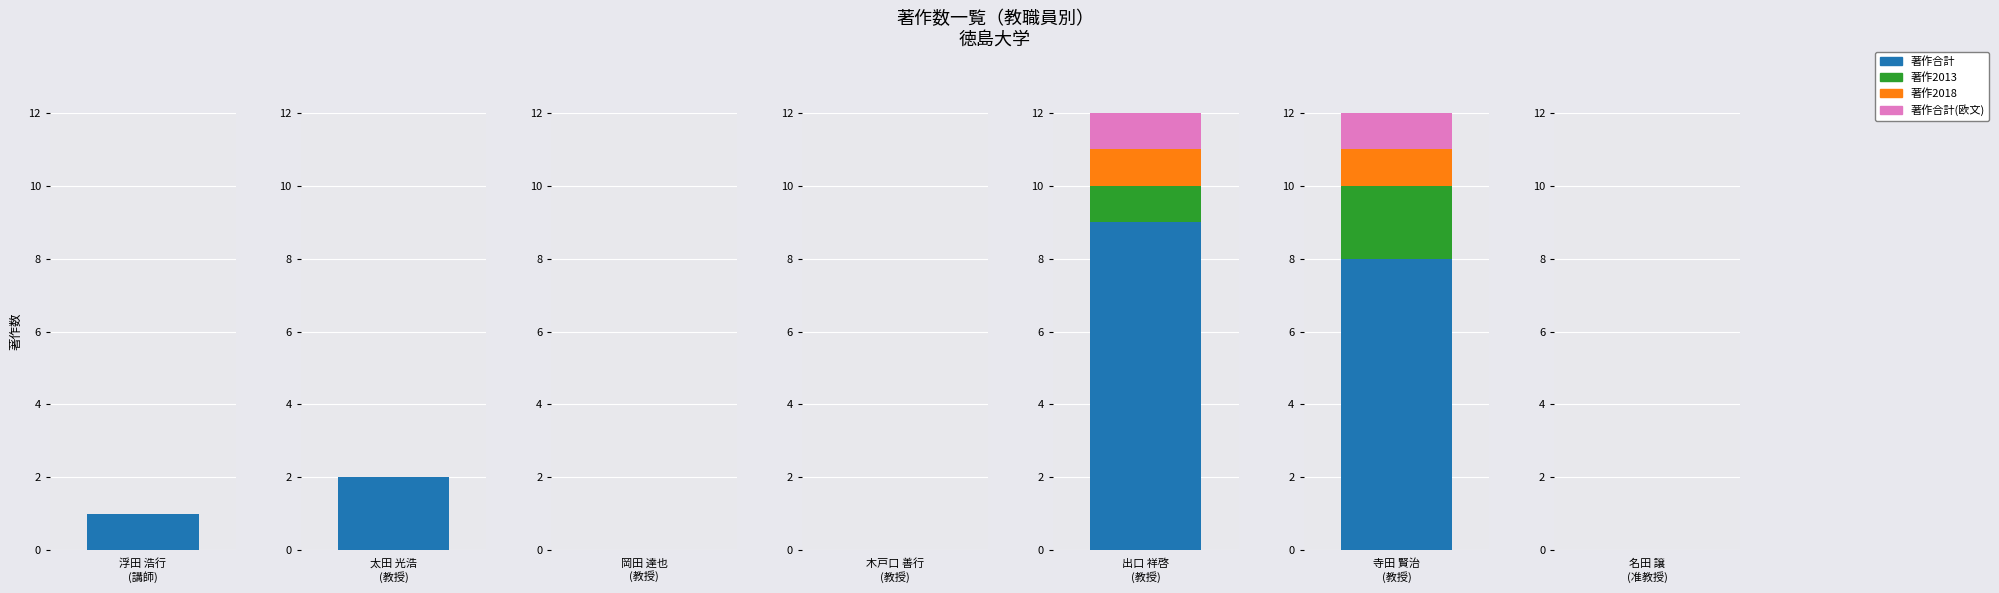

What is the difference between the 著作2013 values at 寺田 賢治 and 木戸口 善行?

2